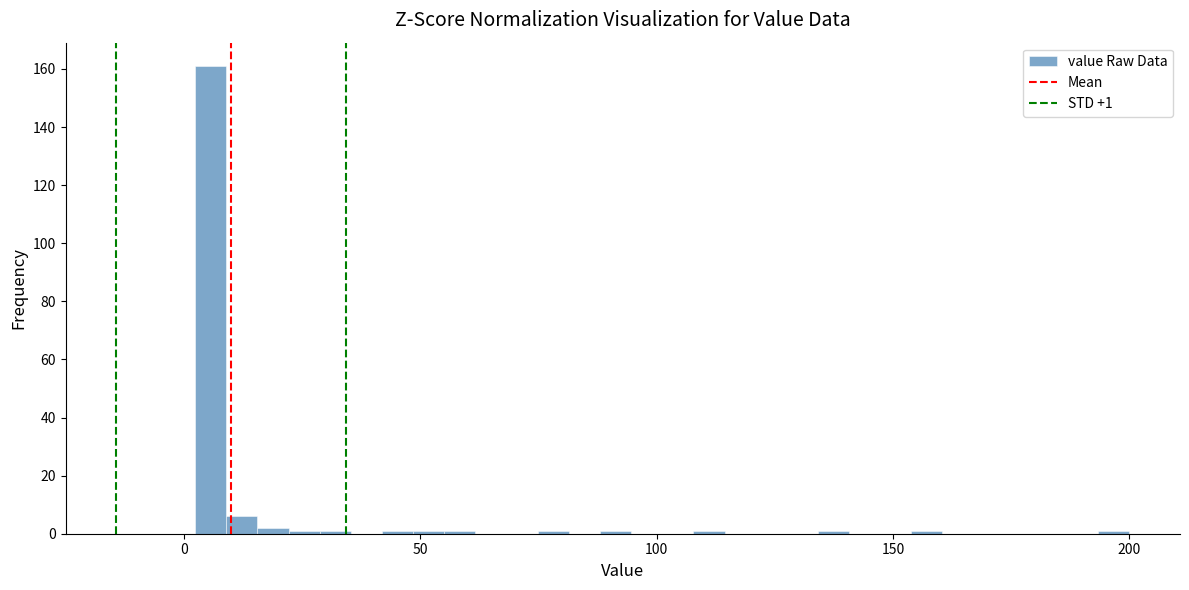

Read against the x-axis, roughly where is the centre of the tallest bar?

5